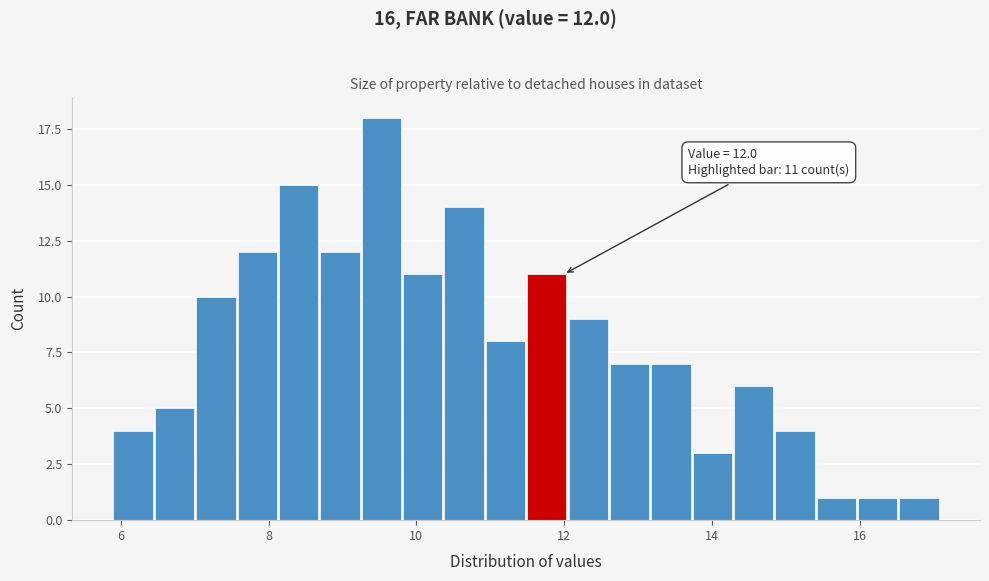

Read against the x-axis, roughly where is the centre of the tallest bar?

9.6